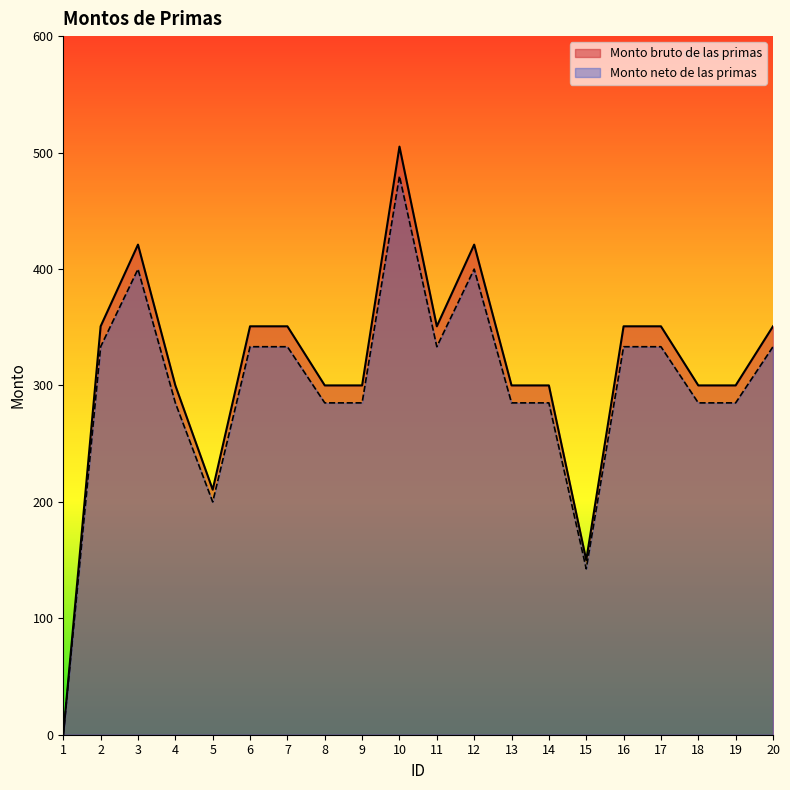

What is the spread (max minus min) of values at 10?

25.3